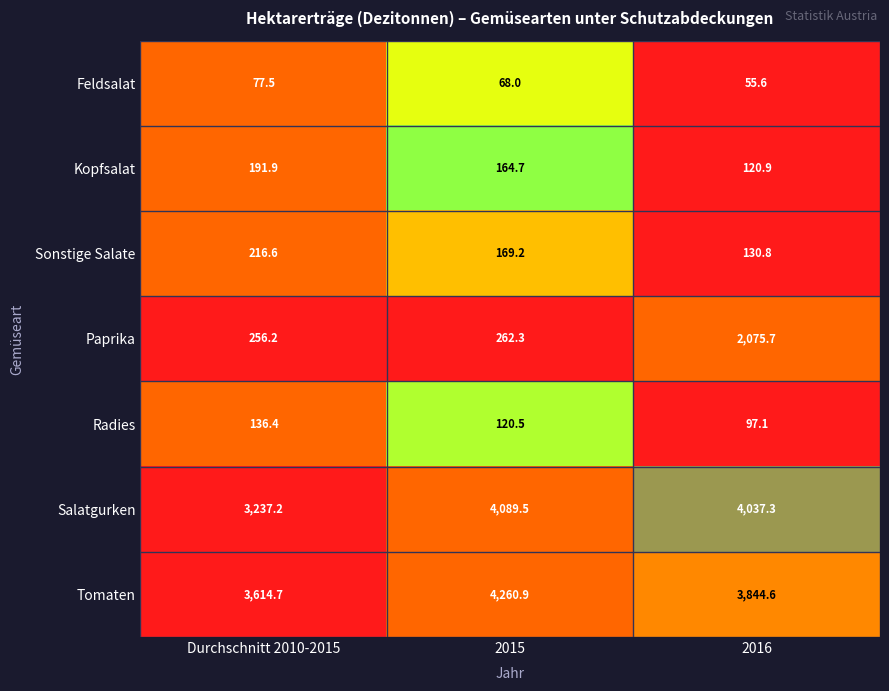

What is the greatest value displayed?

4260.9